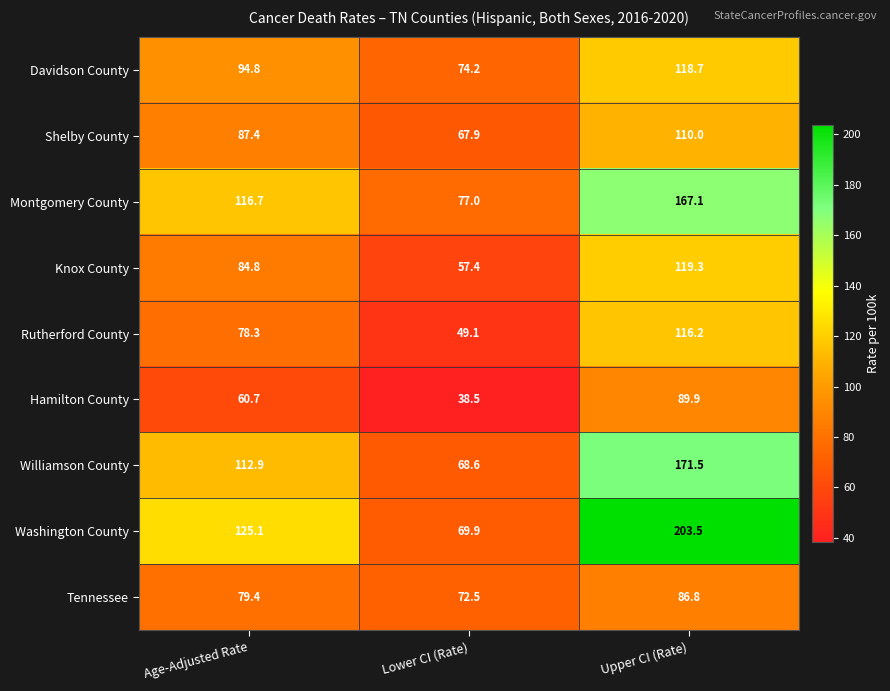

What is the difference between the highest and lowest values at Upper CI (Rate)?

116.7